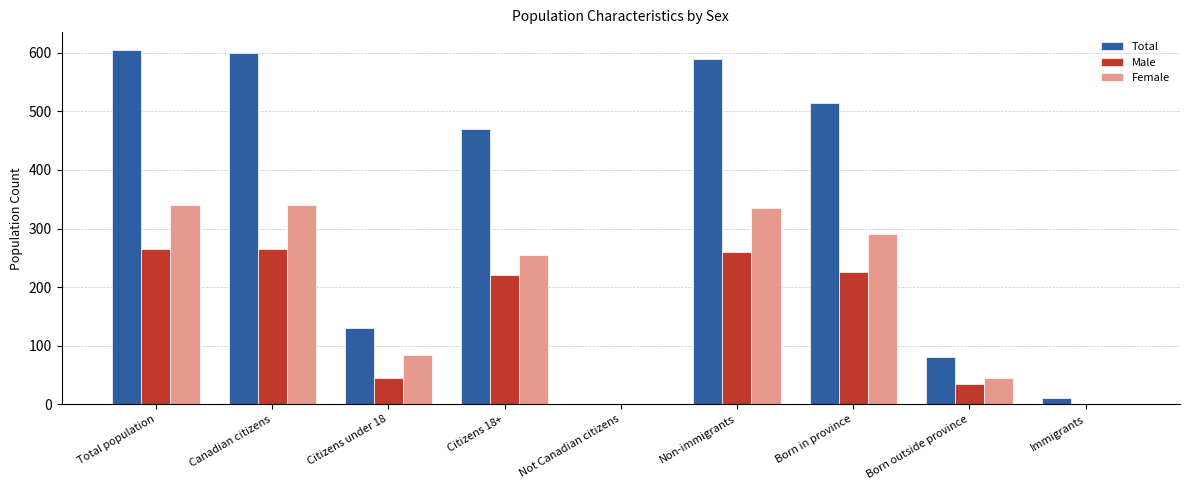

At which label is Male closest to 132?

Citizens under 18